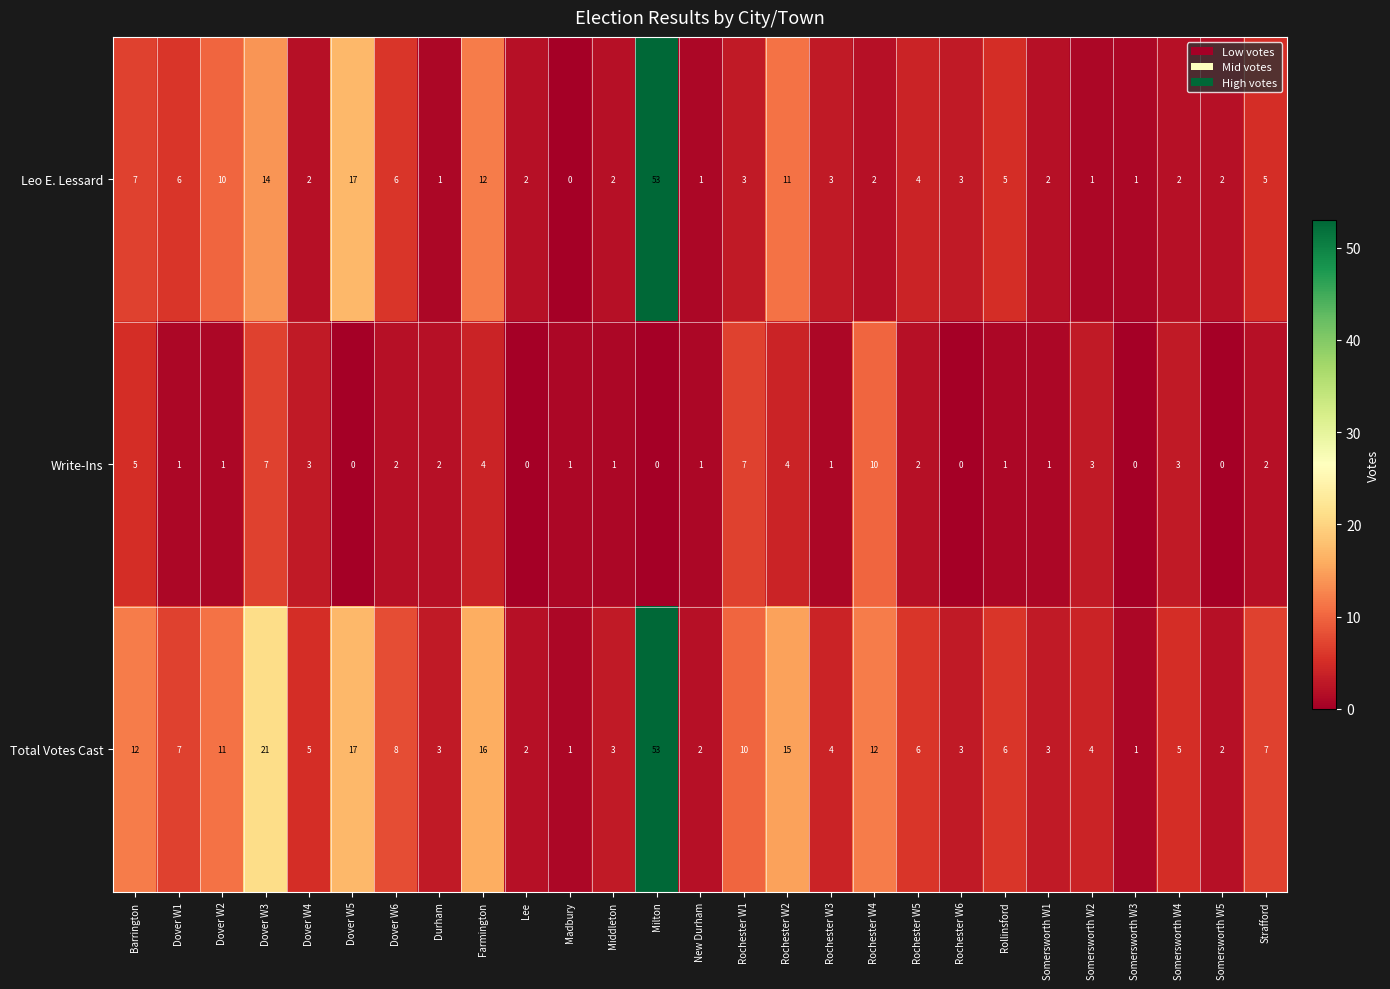

Which series has the largest total across all categories?

Total Votes Cast